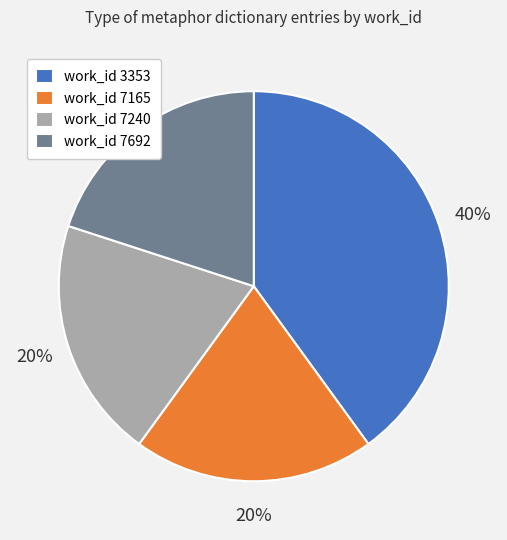

To the nearest percent, what is the average slice percentage?

25%